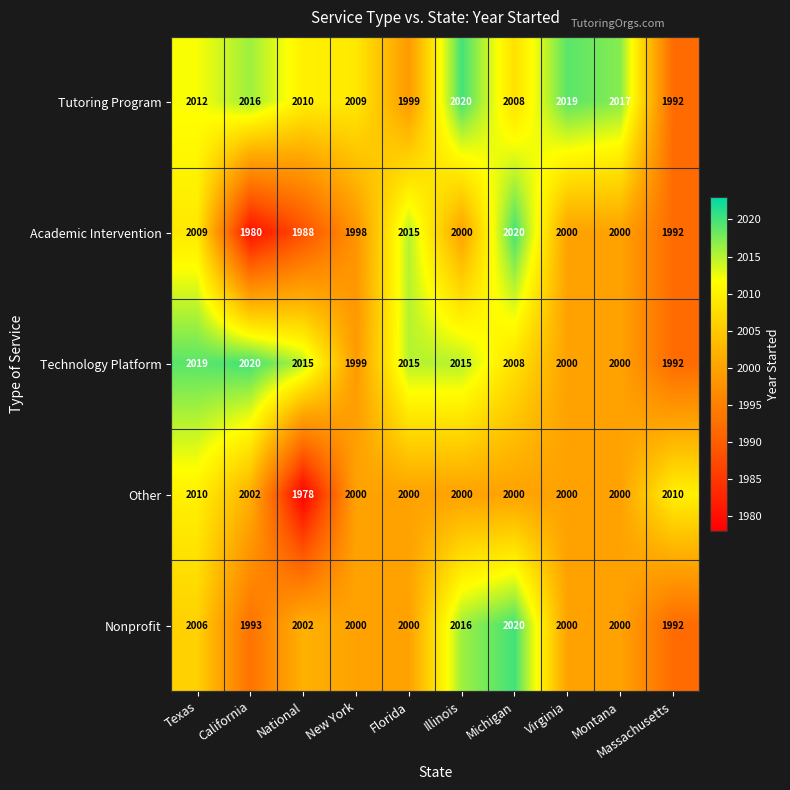

At which label does Other first exceed 2000?

Texas